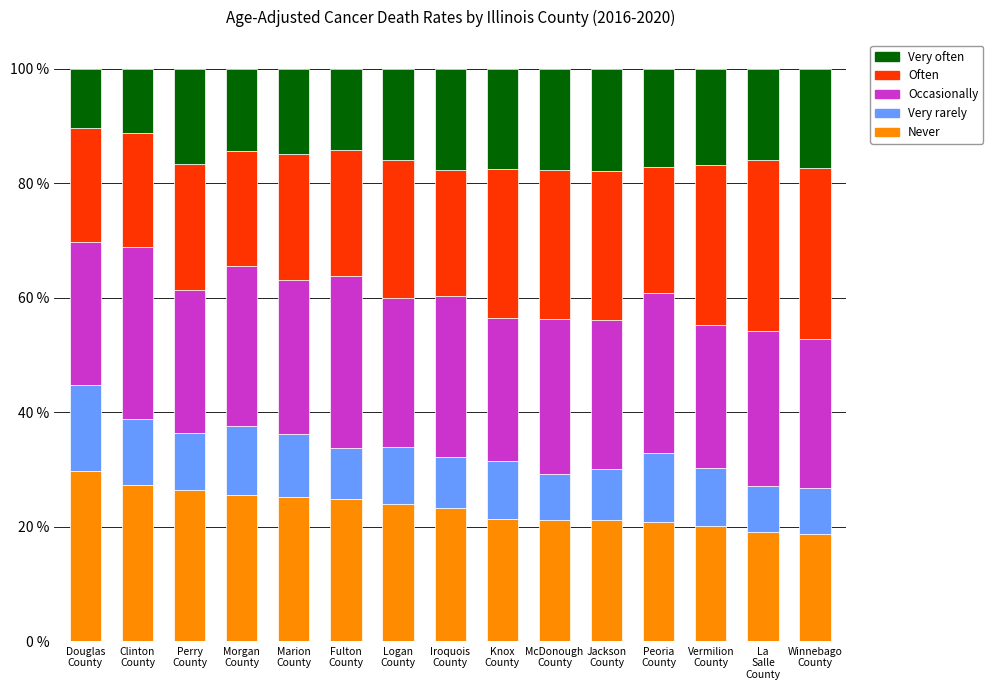

How many distinct data groups are displayed?

5